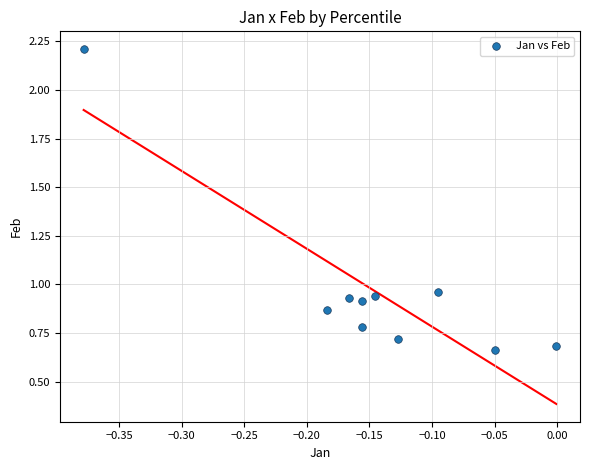

What is the range of Y values (max minus min)?

1.5